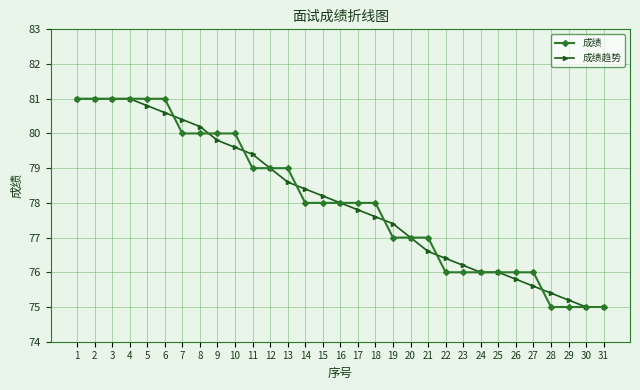

What is the value of the 成绩 point at the 17th from the left?

78.0